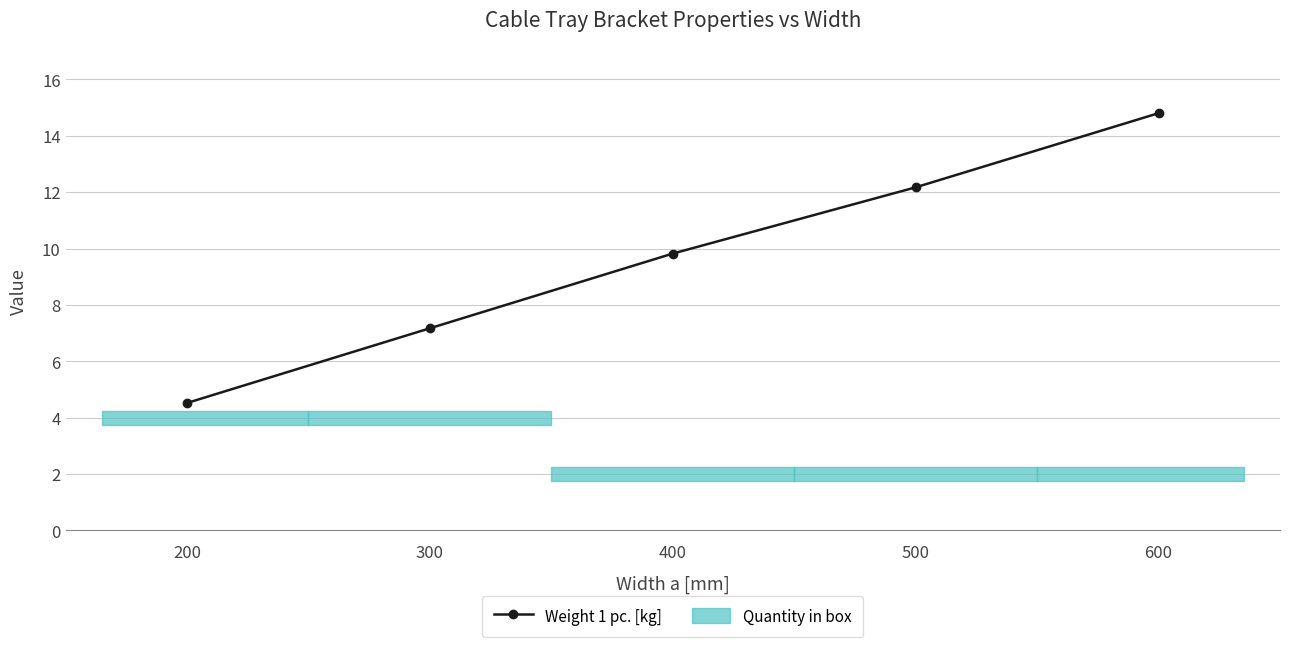

What is the greatest value displayed?

14.8